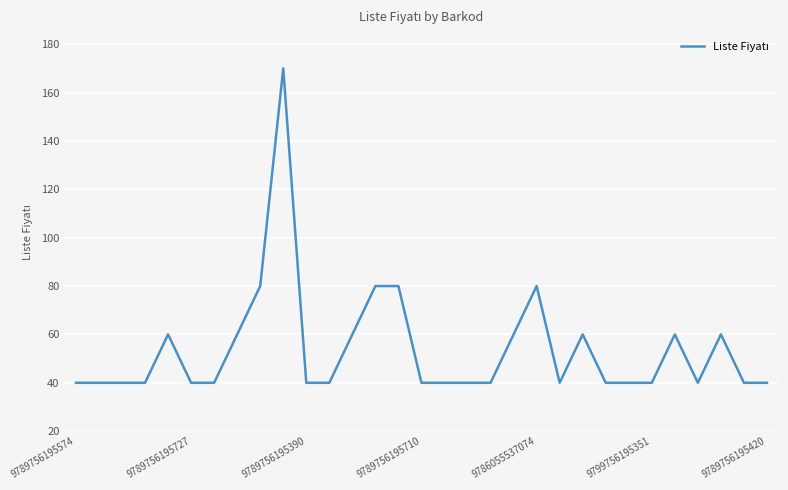

Does the chart display data point markers on the line(s)?

No